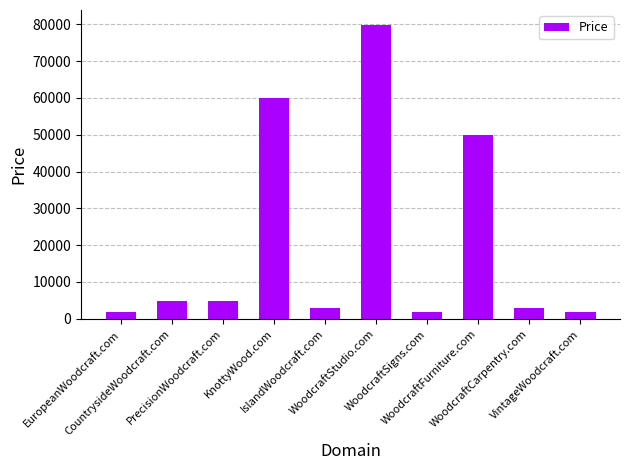

What is the value of the 6th bar from the left?

79888